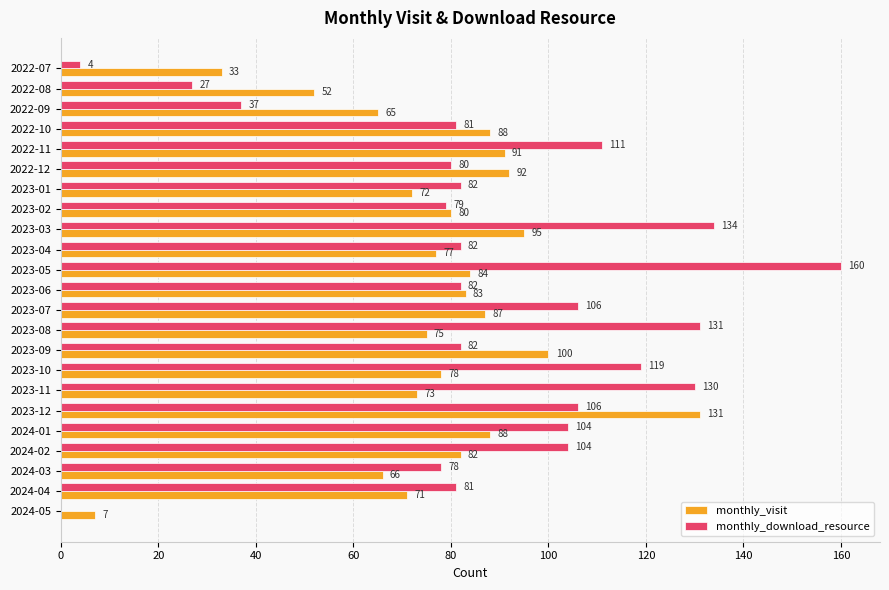

The value of monthly_download_resource at 2022-08 is 38. True or false?

False